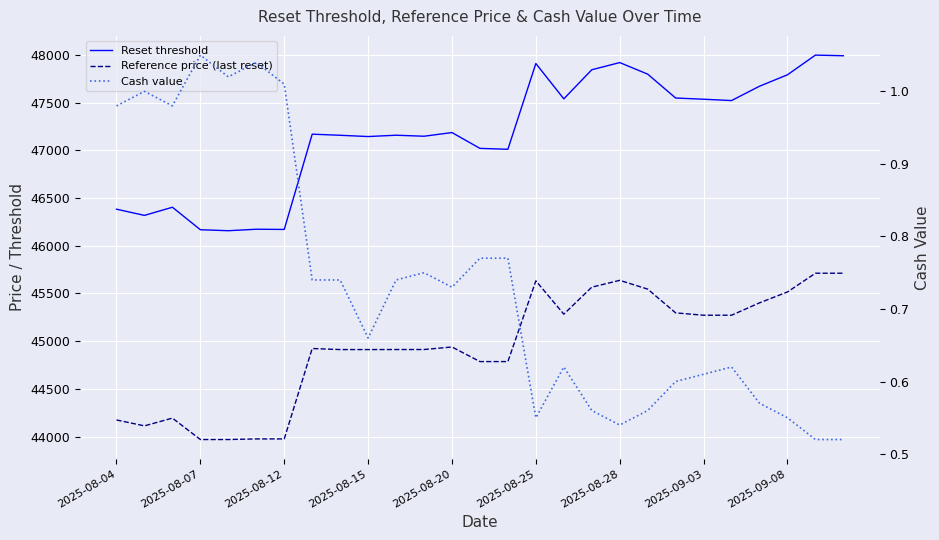

In Reset threshold, how many points are higher than both neighbors (excluding endpoints)?

8